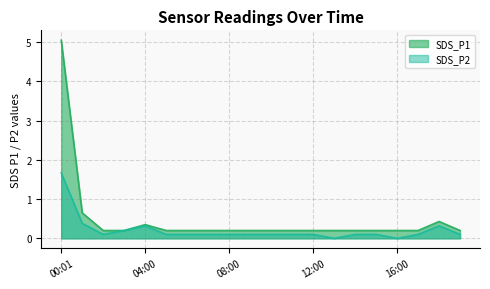

True or false: SDS_P2 and SDS_P1 intersect in this chart.

False